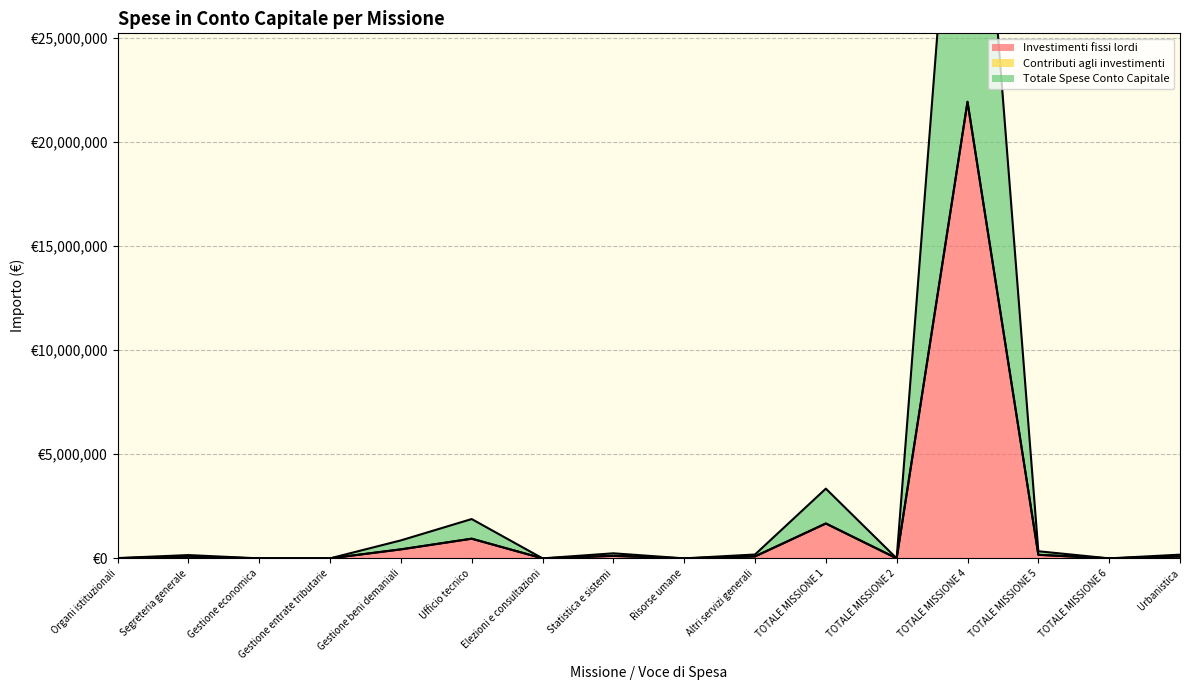

How many positive values does the Investimenti fissi lordi series have?

10